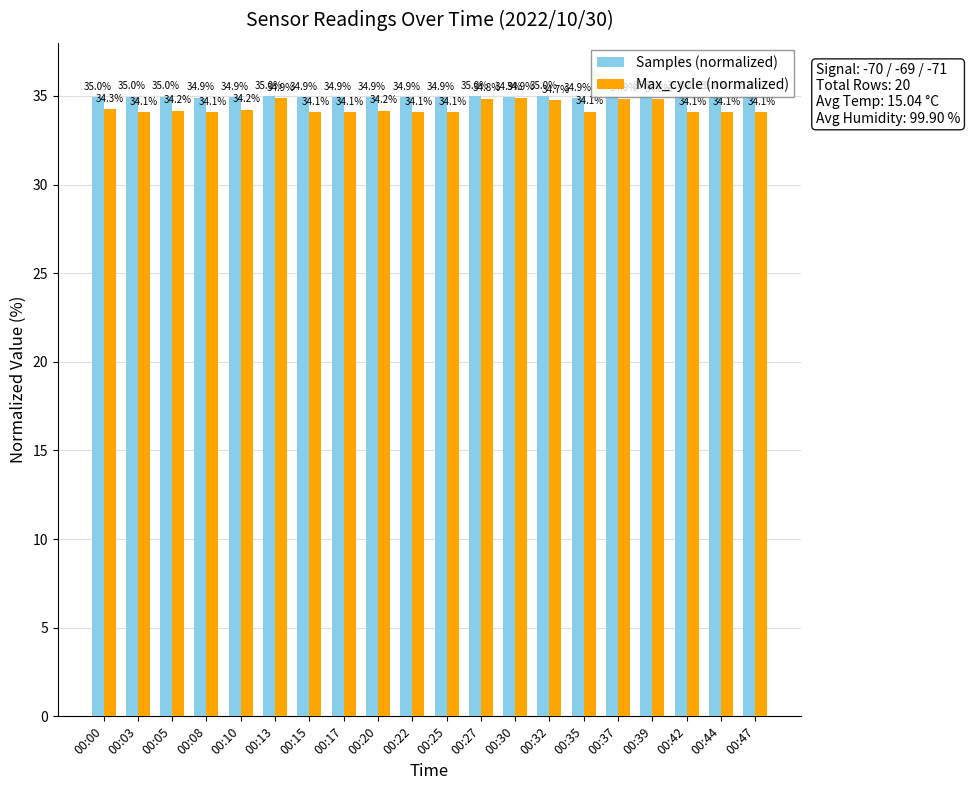

Between 00:39 and 00:47, which series saw the biggest shift?

Max_cycle (normalized)